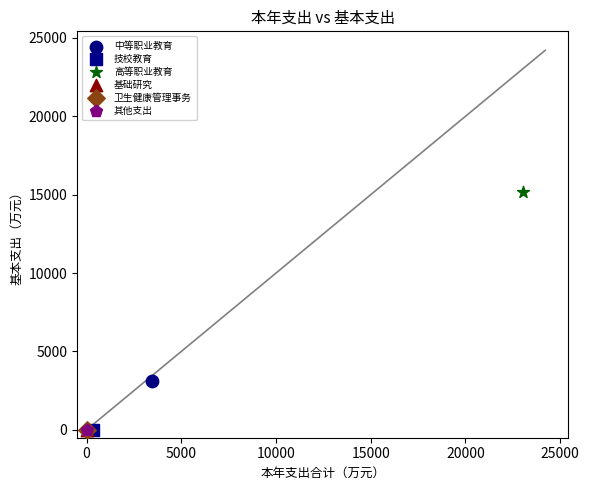

What are all the series names shown in the legend?

中等职业教育, 技校教育, 高等职业教育, 基础研究, 卫生健康管理事务, 其他支出